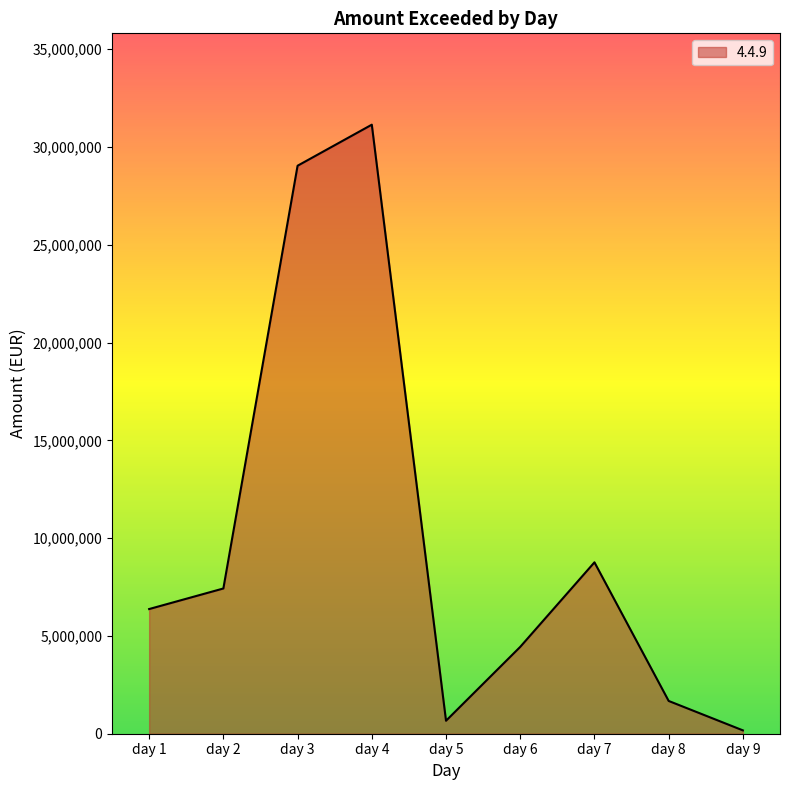

List the labels in order of value, smallest first.

day 9, day 5, day 8, day 6, day 1, day 2, day 7, day 3, day 4